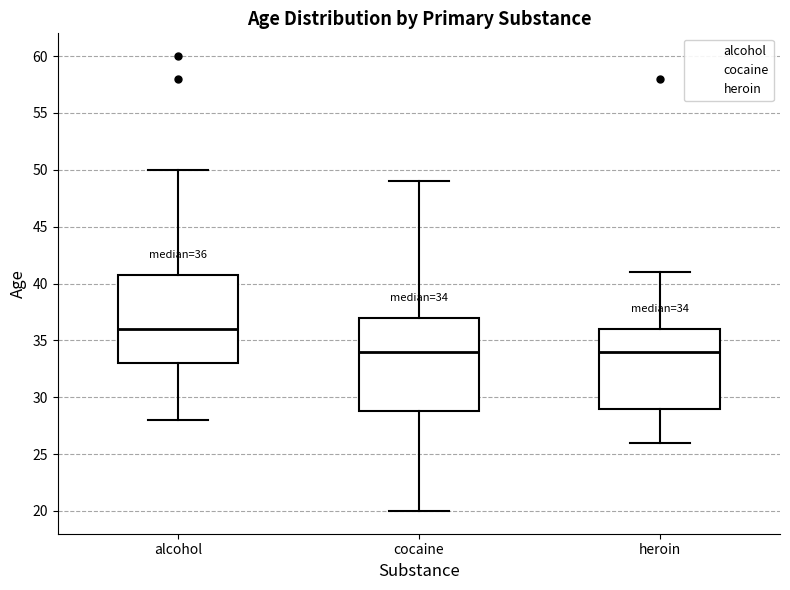

Which box has the highest median line?

alcohol